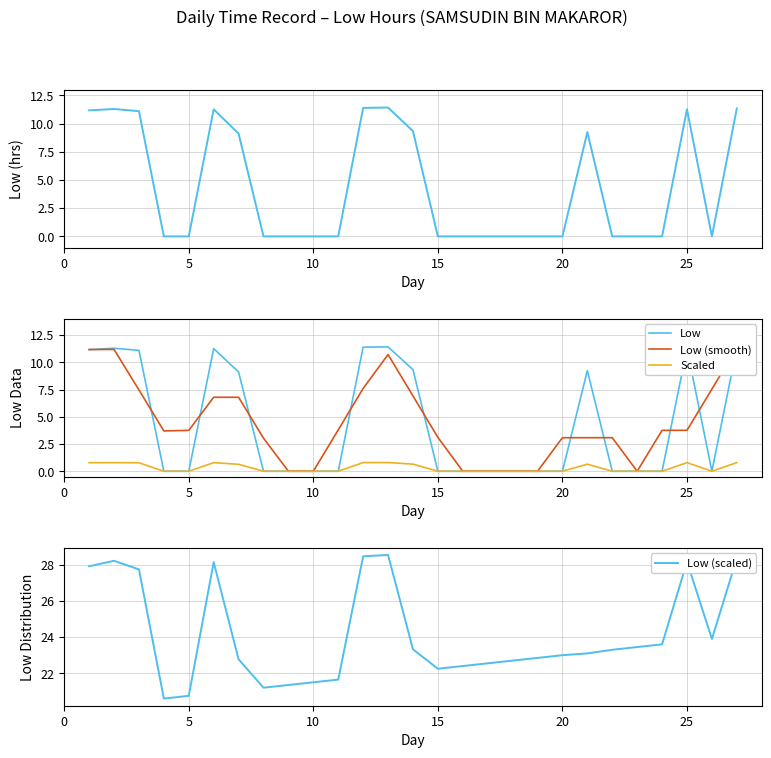

What is the greatest value displayed?

28.6